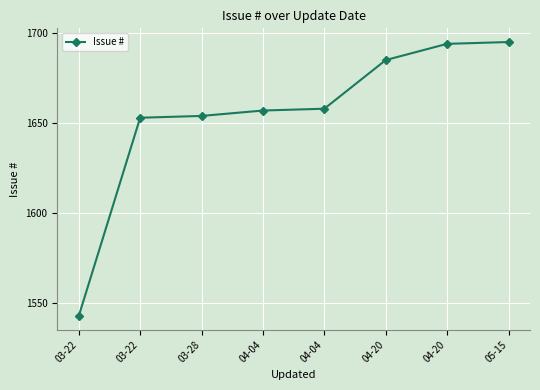

Reading right to left, list all the values displayed in this chart.

05-15=1695	04-20=1694	04-20=1685	04-04=1658	04-04=1657	03-28=1654	03-22=1653	03-22=1543